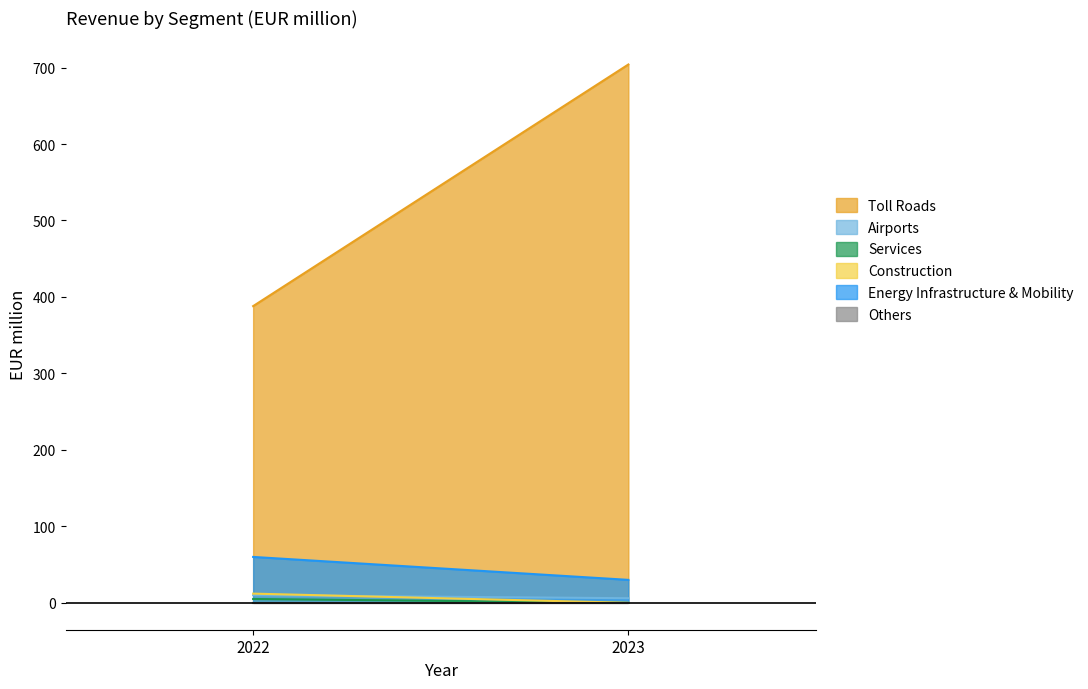

How many series are shown in this chart?

6